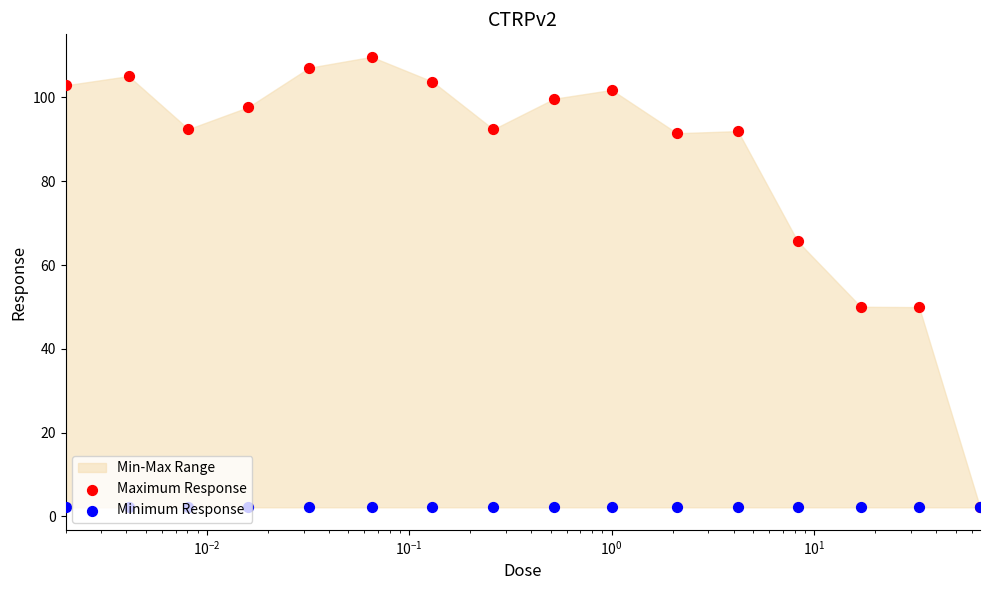

Which series has the widest spread of Y values?

Maximum Response